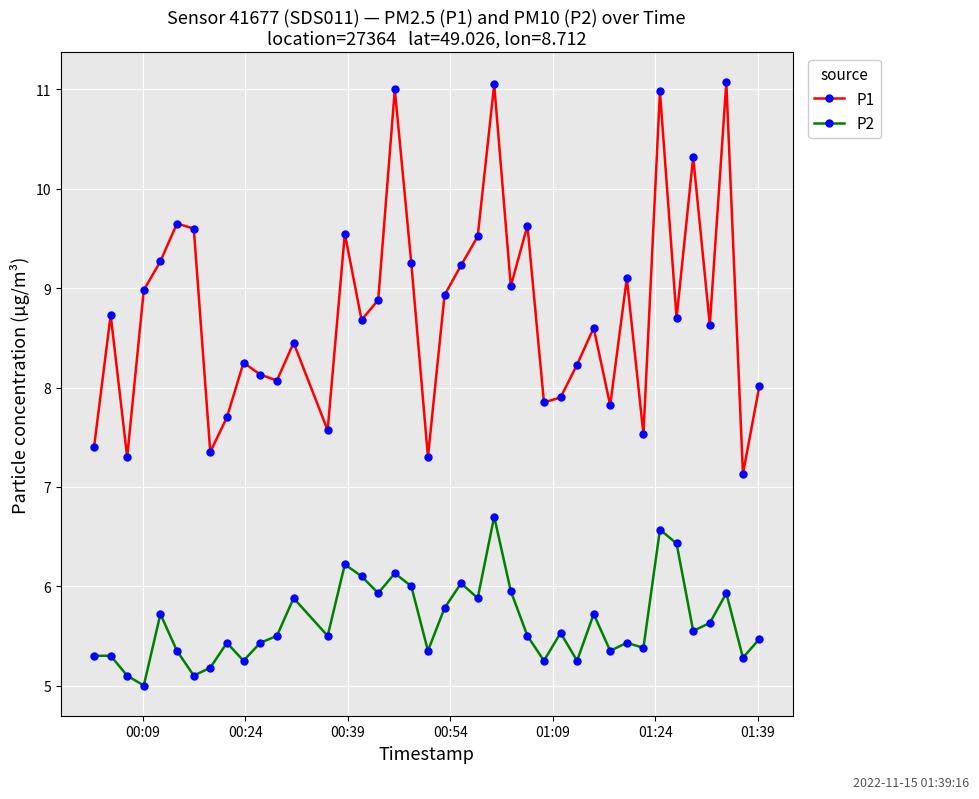

True or false: P1 and P2 cross at least once.

False